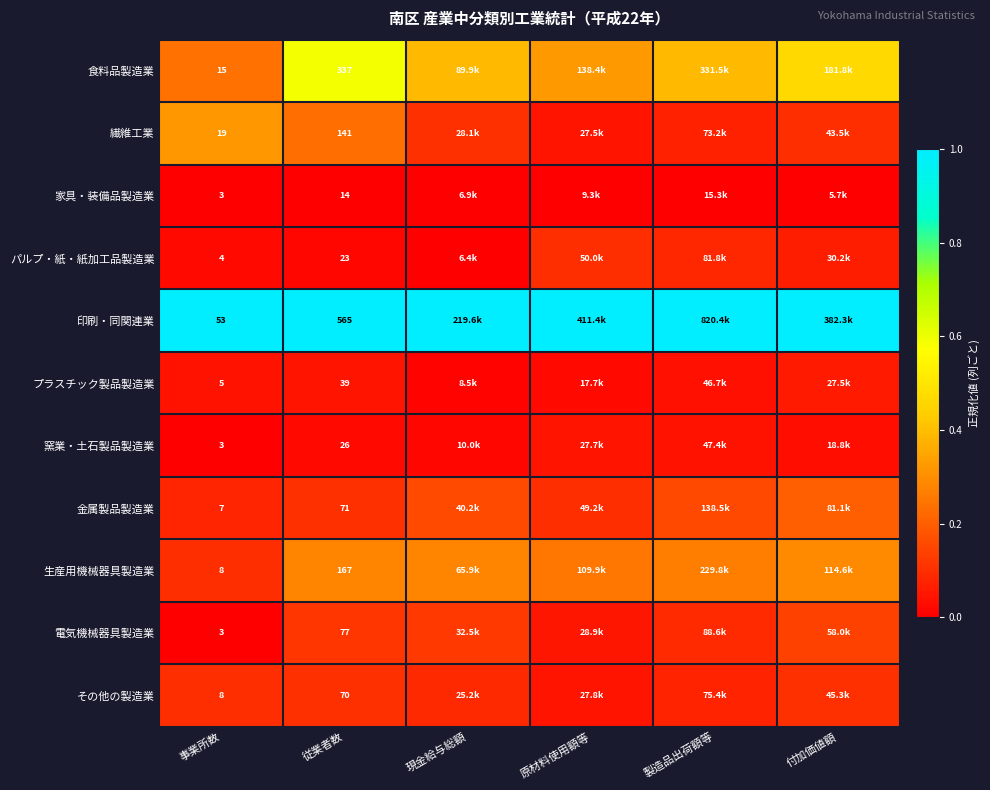

Which series changed the most between 事業所数 and 従業者数?

印刷・同関連業